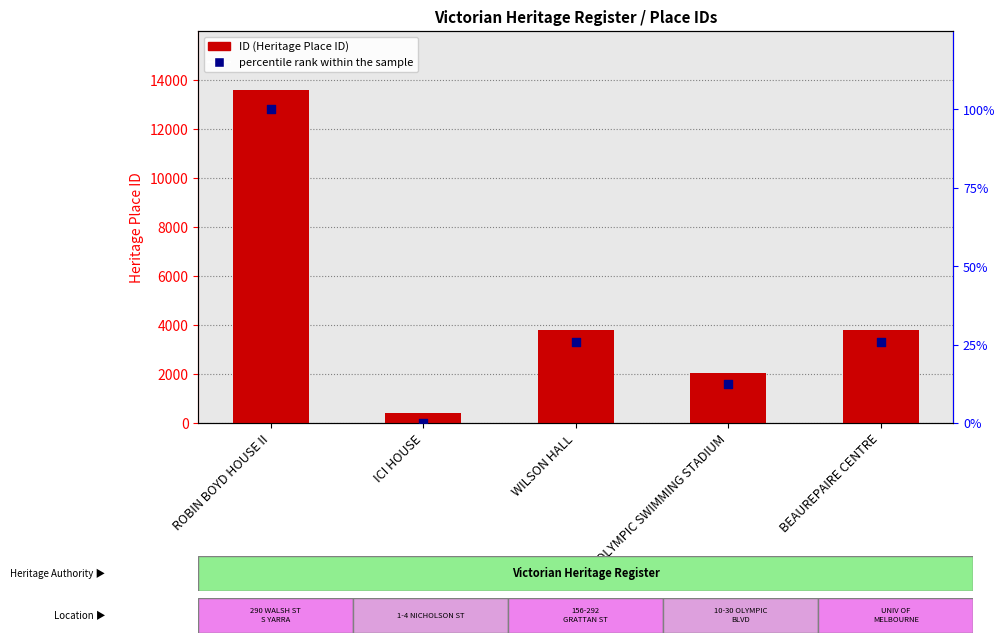

Which series reaches the minimum Y coordinate?

percentile rank within the sample